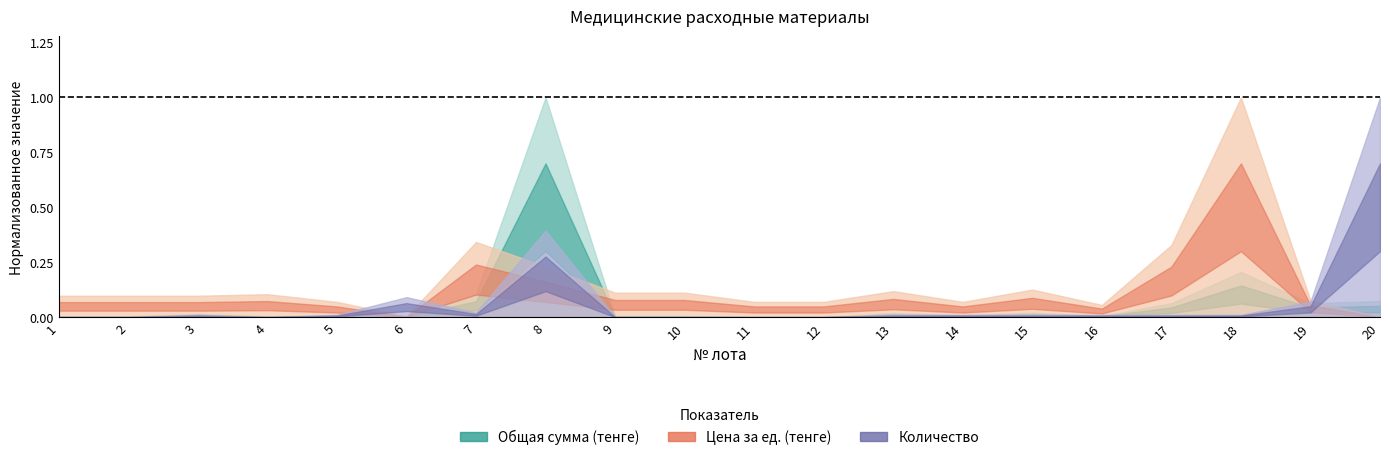

Does the chart have visible grid lines?

No